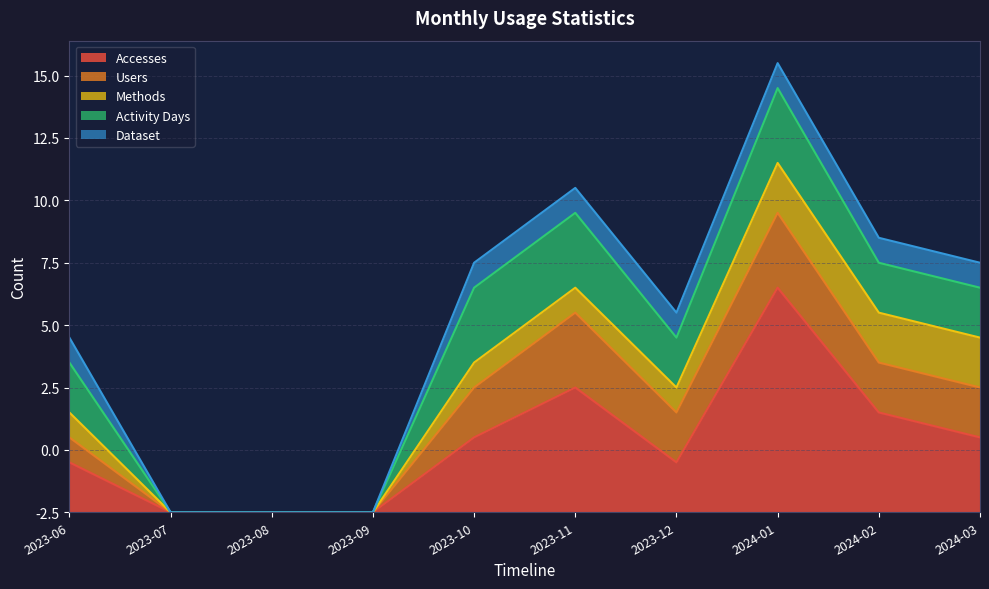

Reading right to left, what are all the values shown in this chart?

Accesses: 3	4	9	2	5	3	0	0	0	2
Users: 2	2	3	2	3	2	0	0	0	1
Methods: 2	2	2	1	1	1	0	0	0	1
Activity Days: 2	2	3	2	3	3	0	0	0	2
Dataset: 1	1	1	1	1	1	0	0	0	1